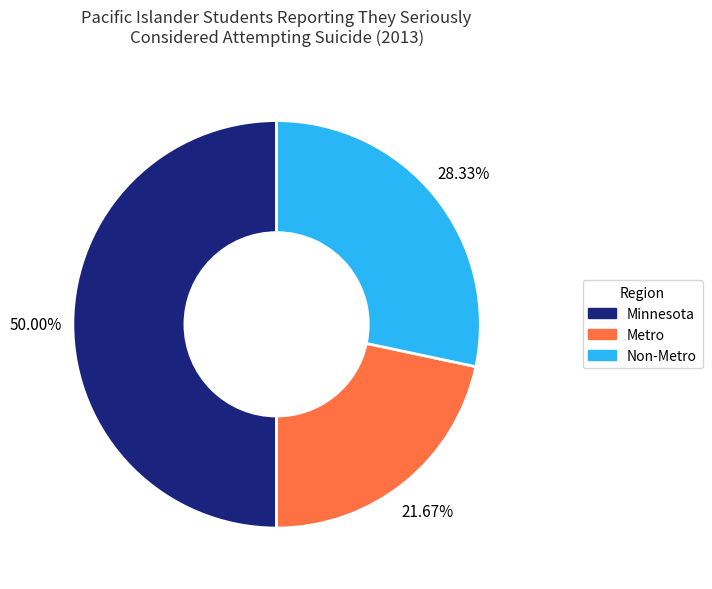

What percentage is the Metro slice, to the nearest percent?

22%